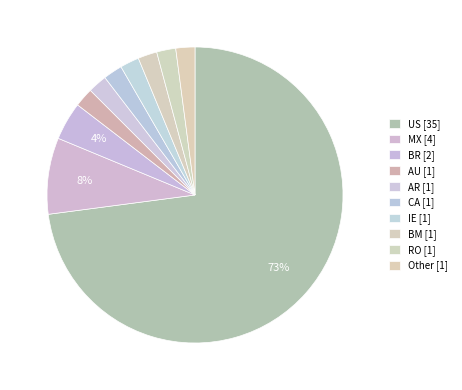

Is it true that AU is 2% of the pie?

True